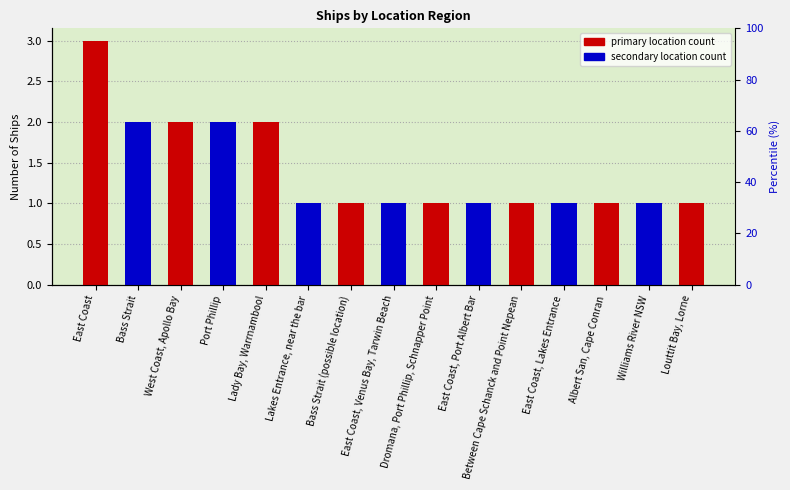

Rank the categories by value from highest to lowest.

East Coast, Bass Strait, West Coast, Apollo Bay, Port Phillip, Lady Bay, Warrnambool, Lakes Entrance, near the bar, Bass Strait (possible location), East Coast, Venus Bay, Tarwin Beach, Dromana, Port Phillip, Schnapper Point, East Coast, Port Albert Bar, Between Cape Schanck and Point Nepean, East Coast, Lakes Entrance, Albert San, Cape Conran, Williams River NSW, Louttit Bay, Lorne